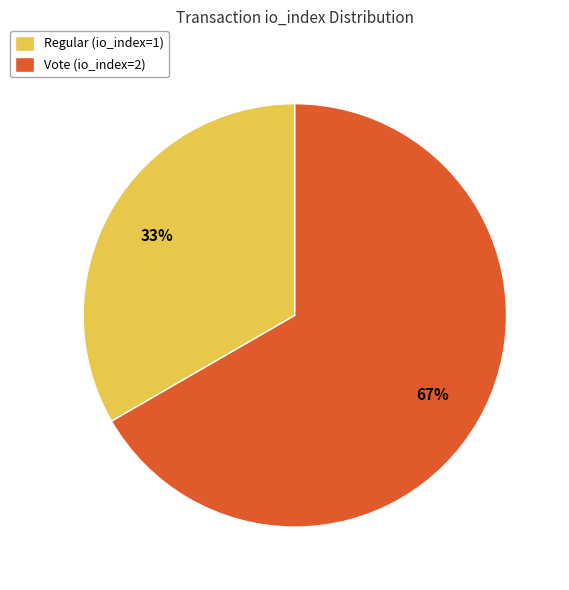

Count the number of slices in the pie.

2